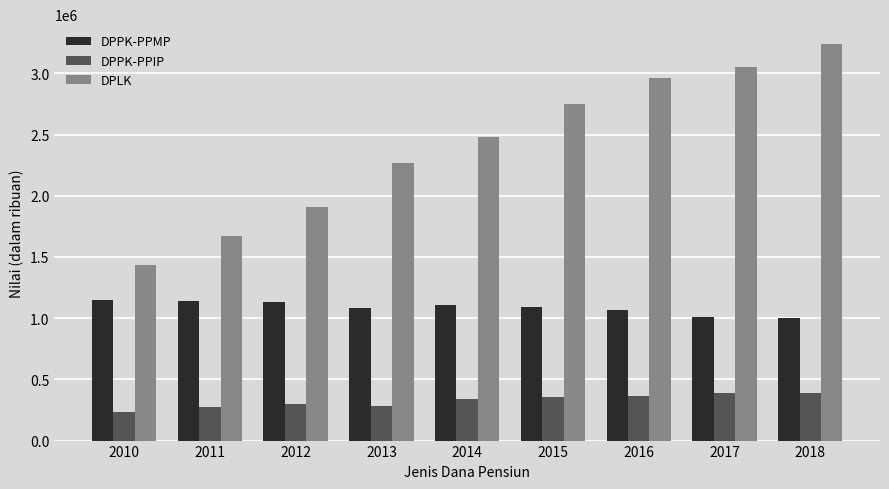

How many categories are shown in the chart?

9